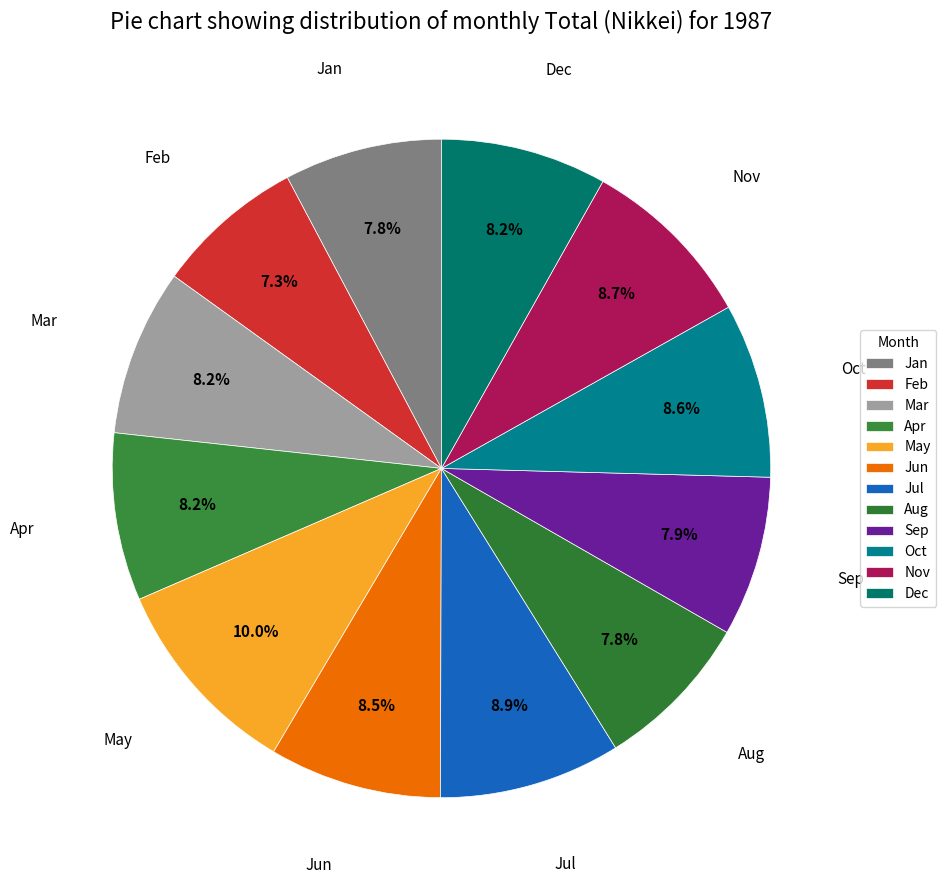

How many segments does this pie chart have?

12